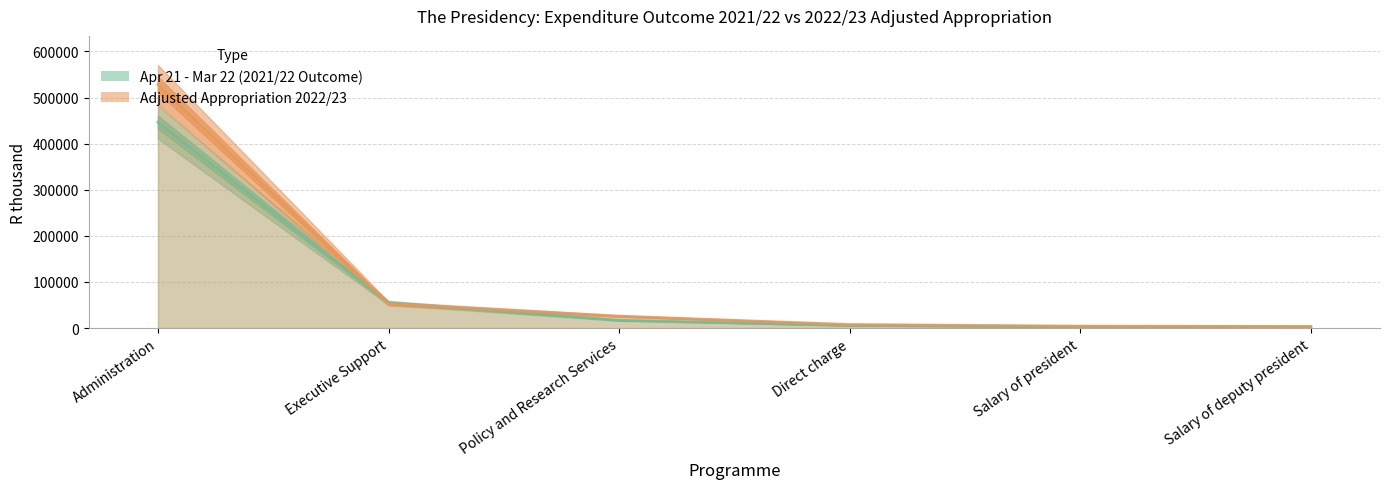

True or false: Adjusted Appropriation 2022/23 has a value of 13544 at Policy and Research Services.

False